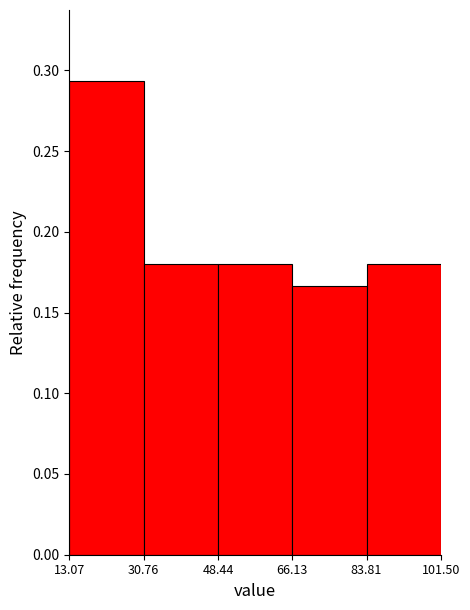

What is the height of the bar covering 13.07 to 30.76 on the x-axis? The values are not printed on the chart, so give them approximately, as read against the axis.

0.295